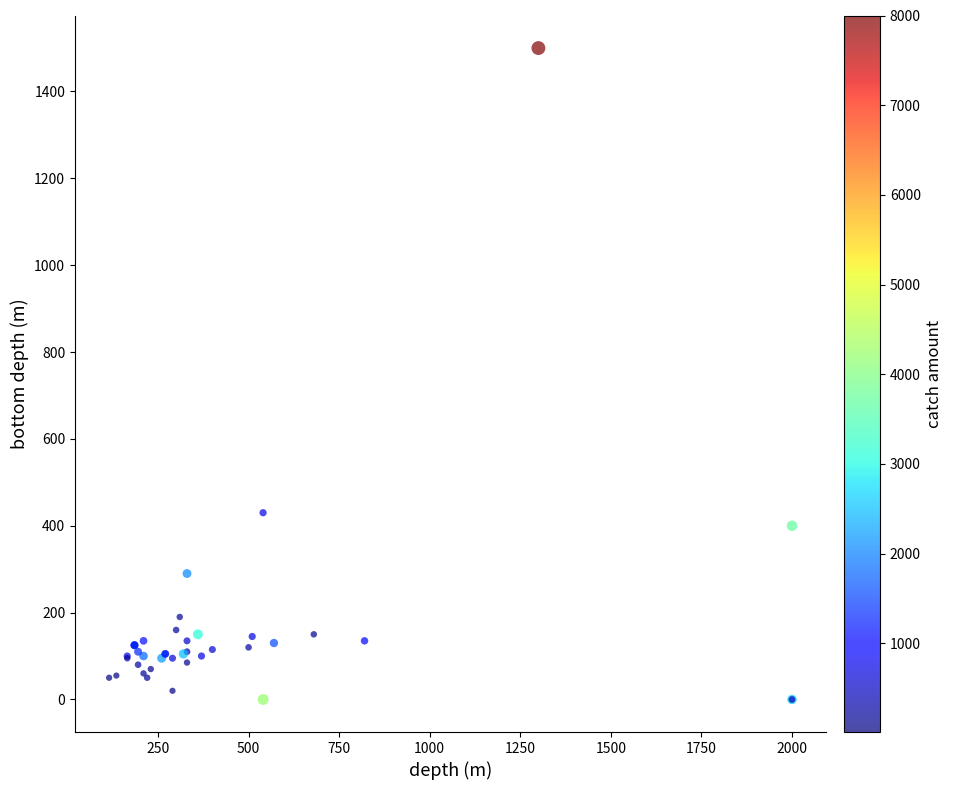

What Y value in the scatter plot is closest to 750?

430